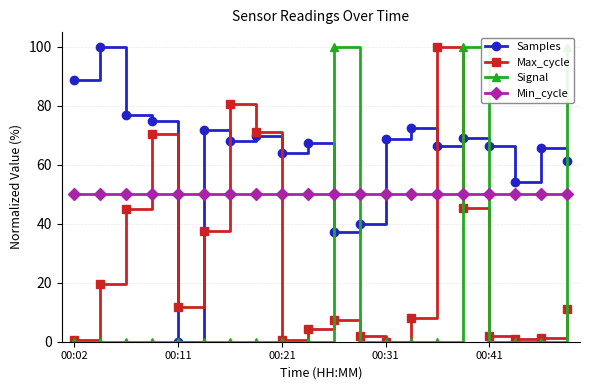

True or false: Max_cycle has more than 0 interior local peaks.

True